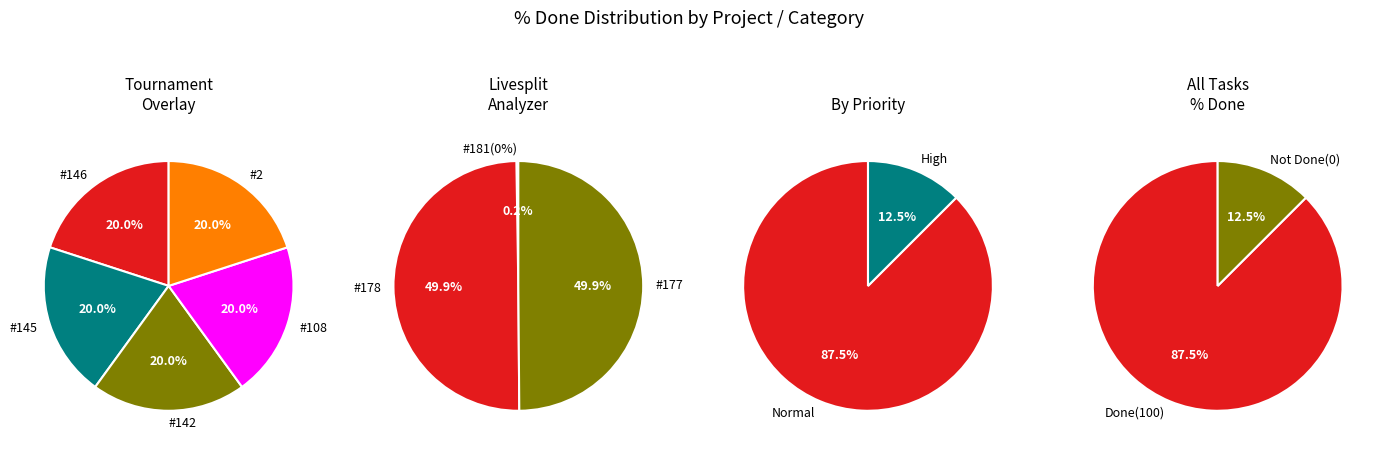

What is the smallest slice in the pie chart?

181